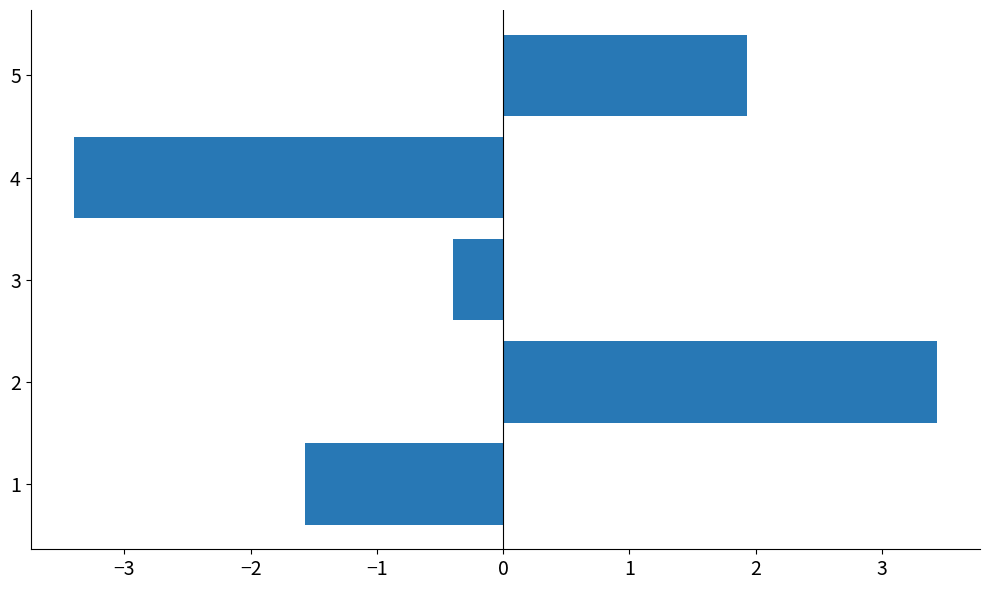

List the labels in order of value, smallest first.

4, 1, 3, 5, 2